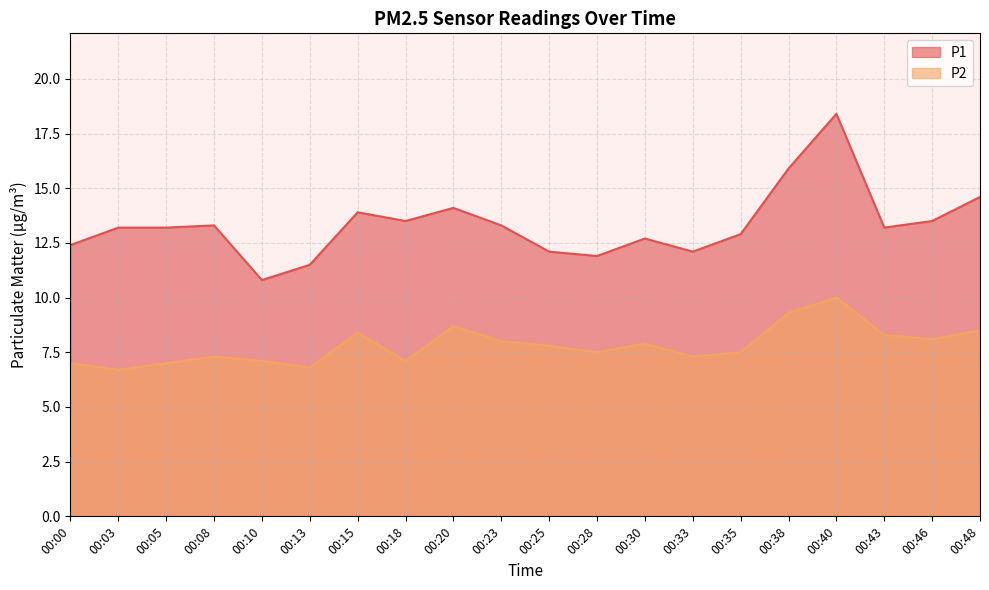

Rank the series by their maximum value, from highest to lowest.

P1, P2